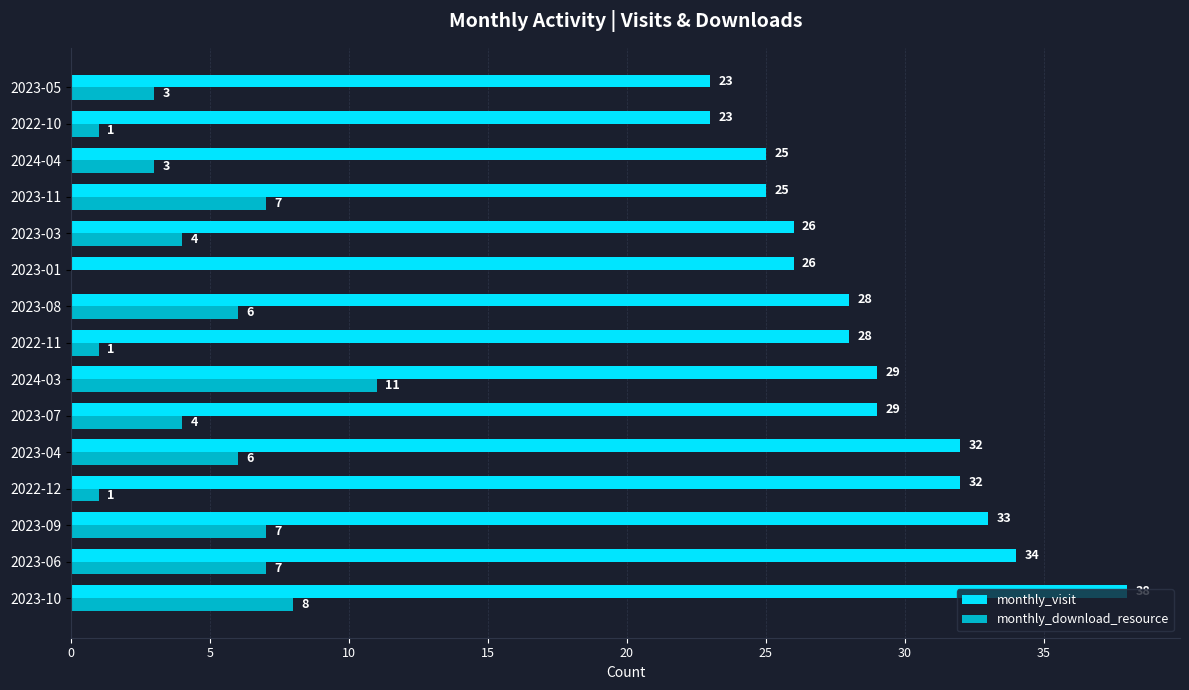

Which category has the highest value across all series?

2023-10